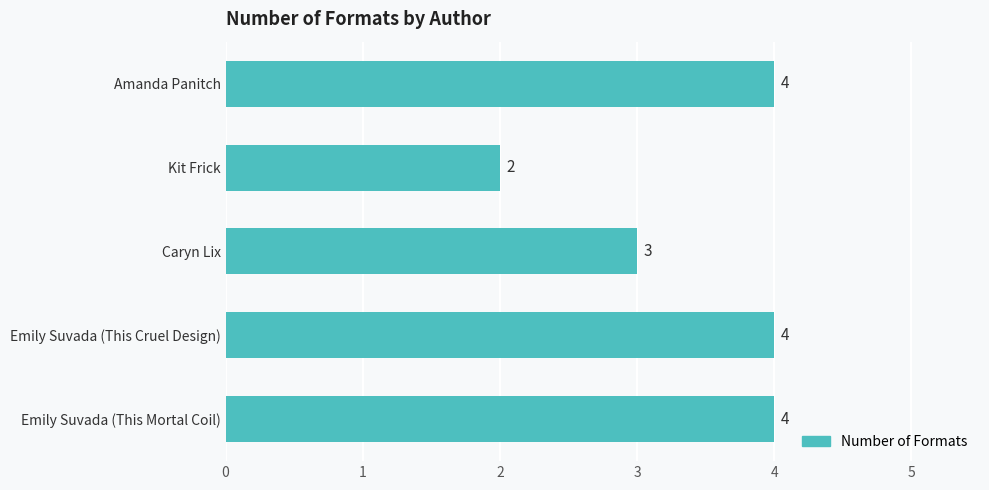

Does the chart contain stacked bars?

No